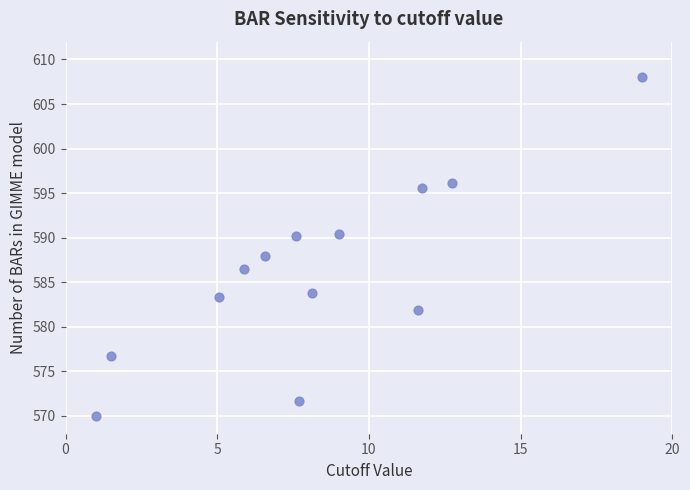

What is the range of X values (max minus min)?

18.0